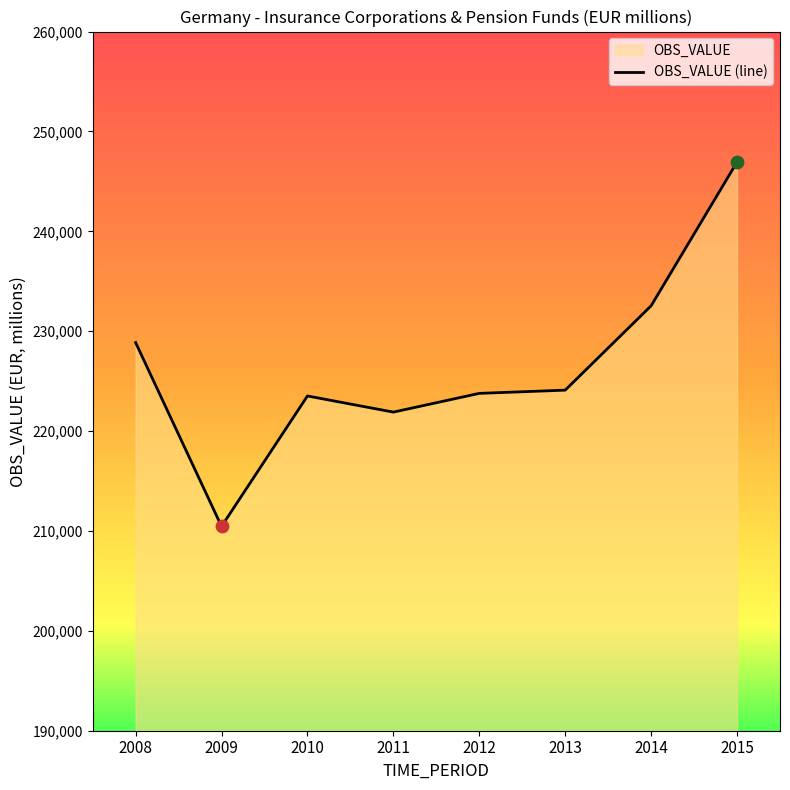

Approximately how many times larger is the value at 2008 compared to 2010?

1.0